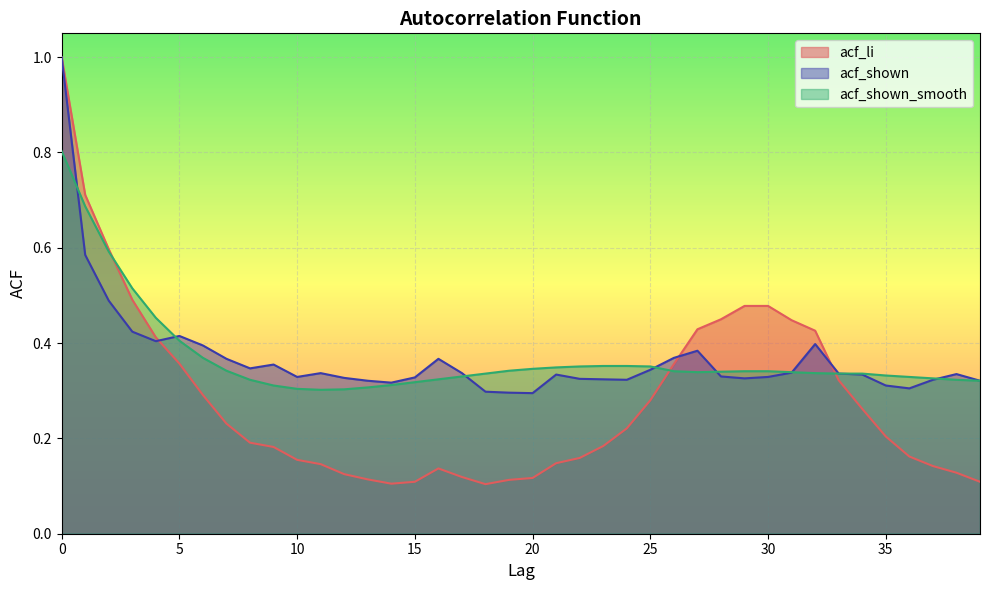

Where is acf_li nearest to the value 0?

18